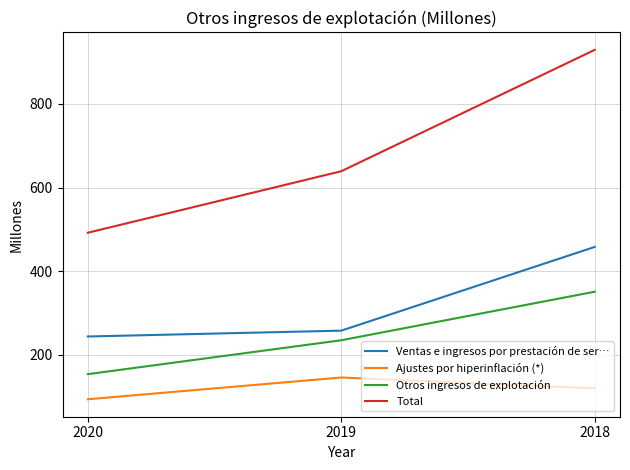

What is the difference between the highest and lowest values at 2019?

493